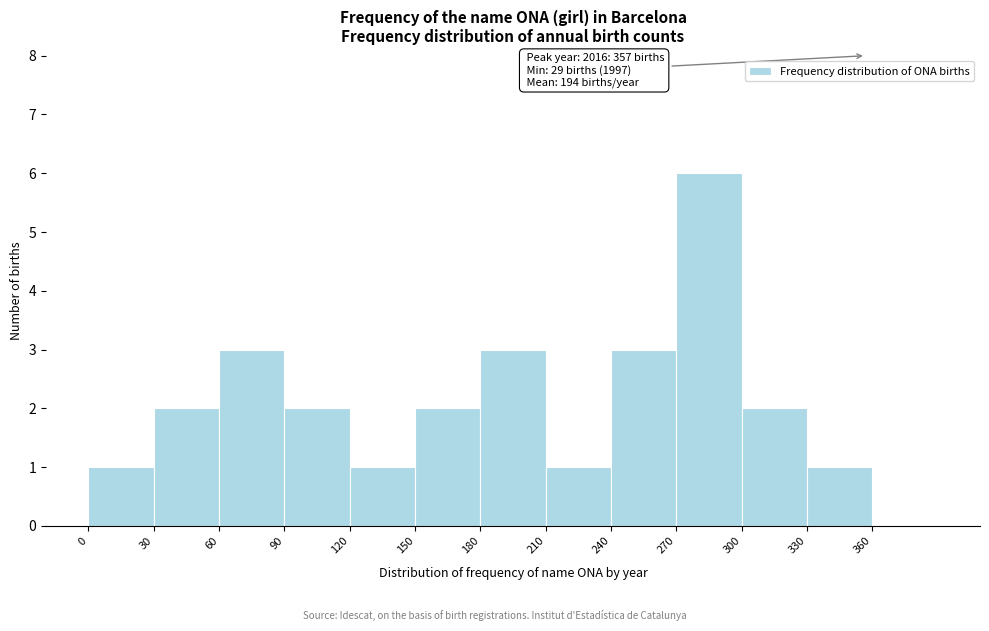

Which range on the x-axis has the tallest bar?

270 to 300